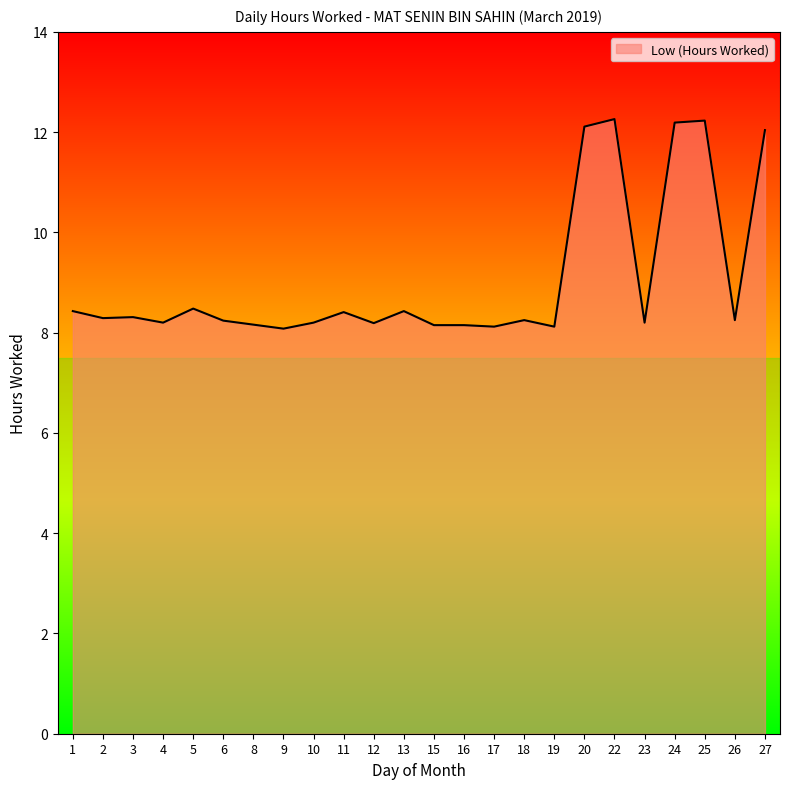

What is the smallest value displayed?

8.1